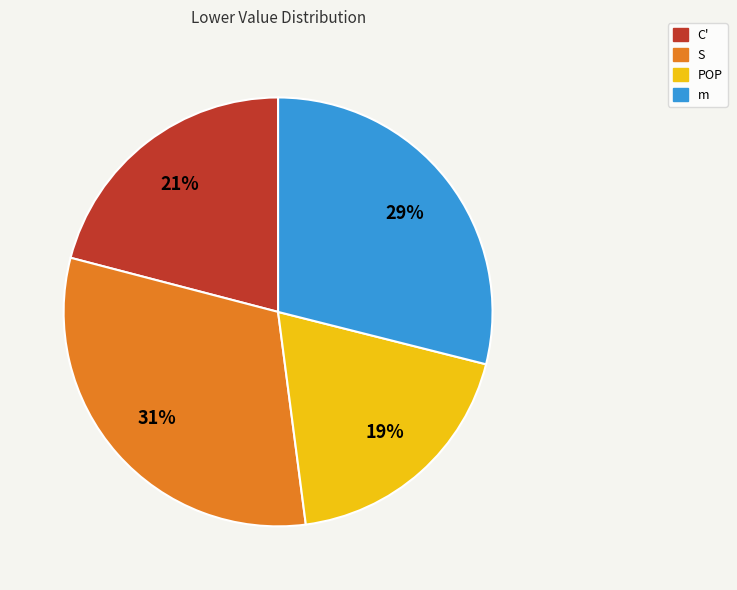

Which category has the smallest portion of the pie?

POP